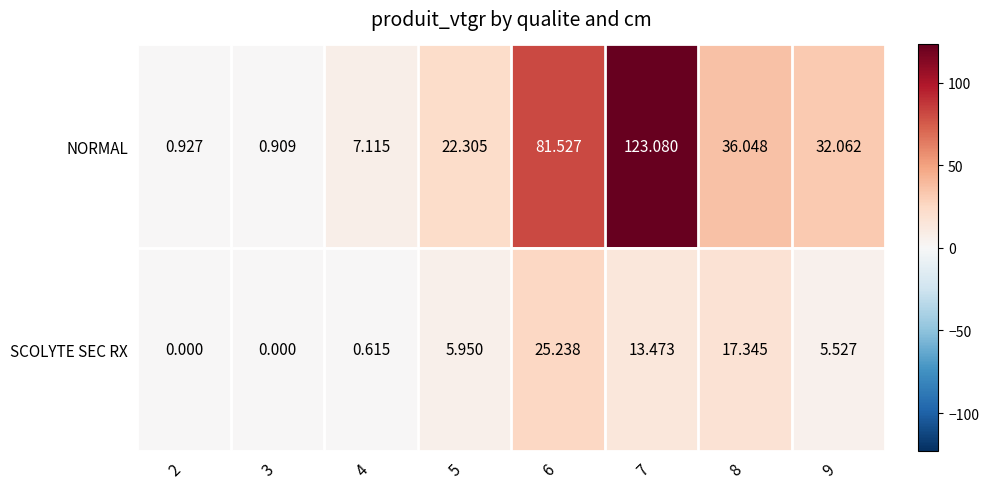

Is the value of NORMAL at 2 greater than the value of SCOLYTE SEC RX at 6?

No